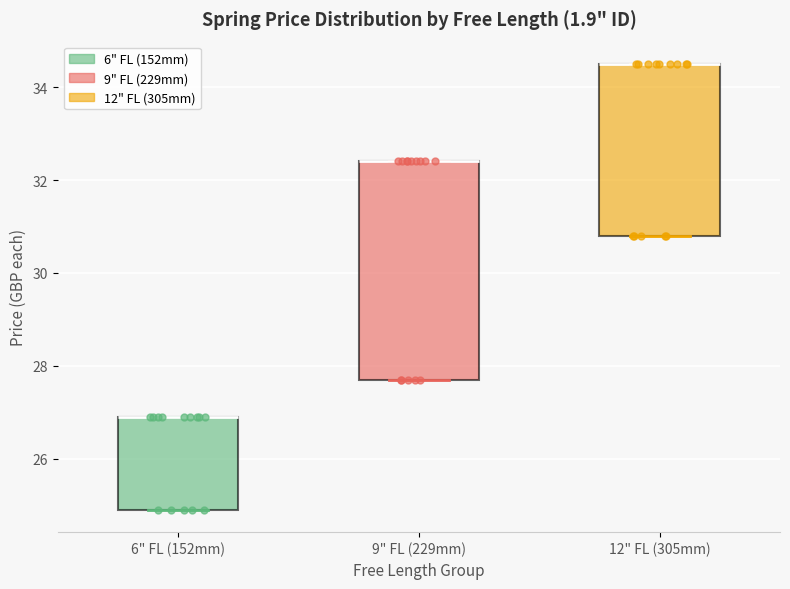

Where is the upper edge of the box for 9" FL (229mm) on the y-axis? The values are not printed on the chart, so give them approximately, as read against the axis.

32.4